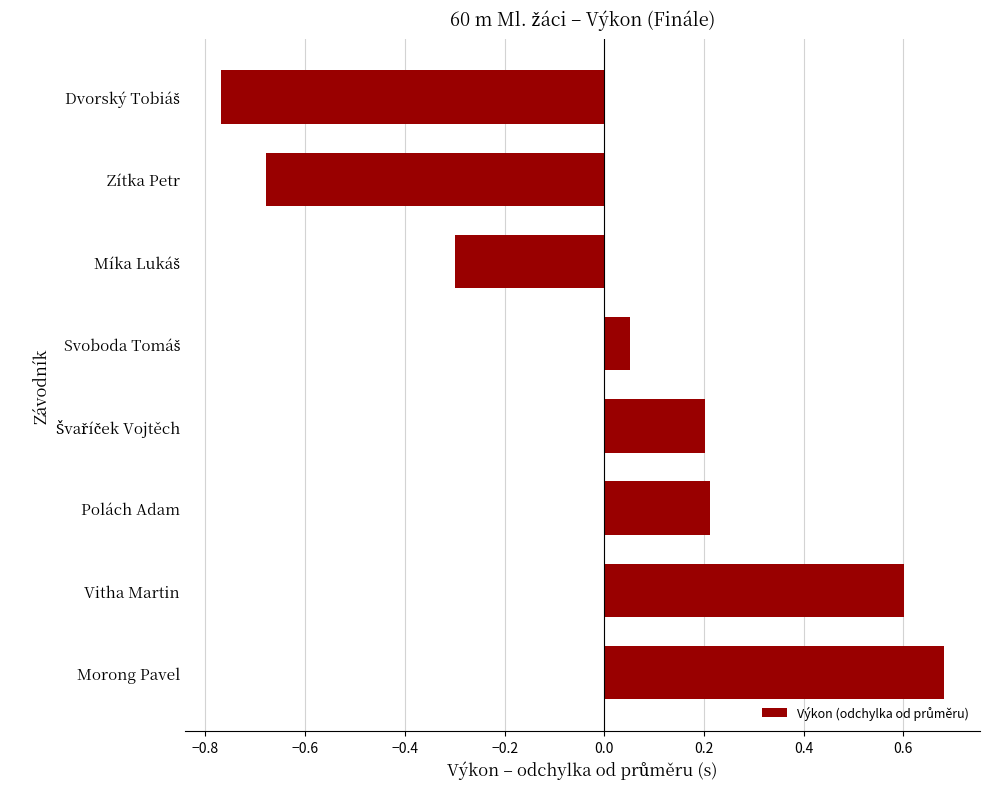

How many data points are above 0?

5